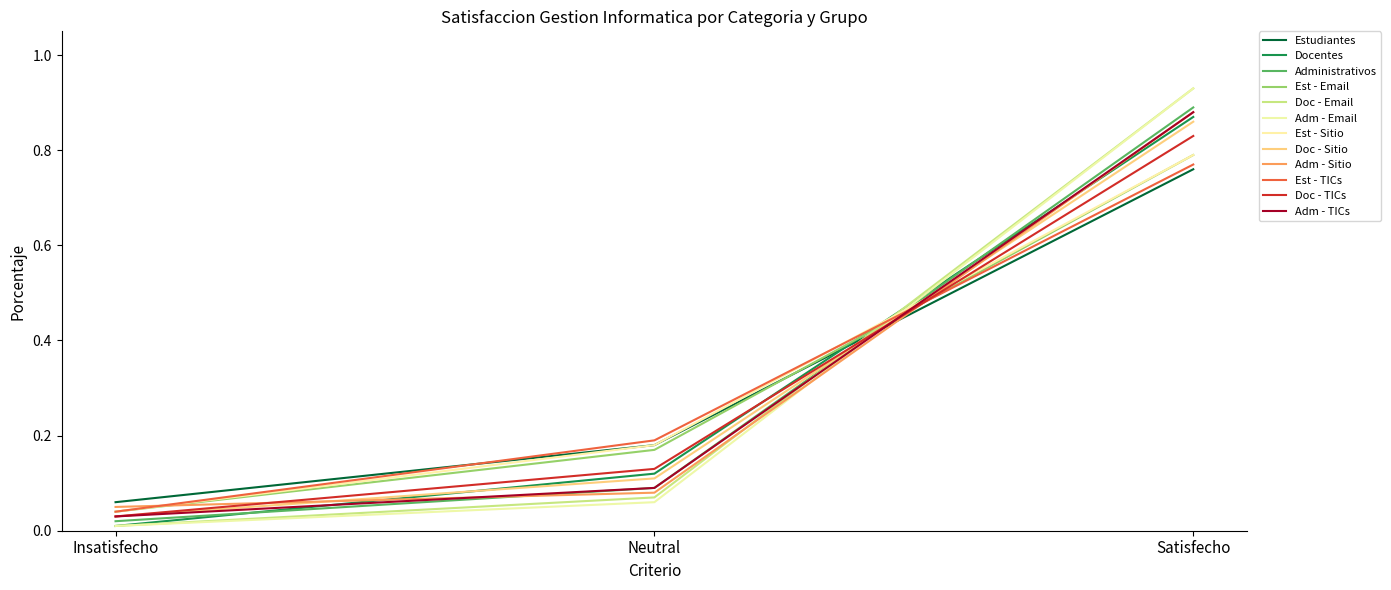

How many lines are shown in the chart?

12